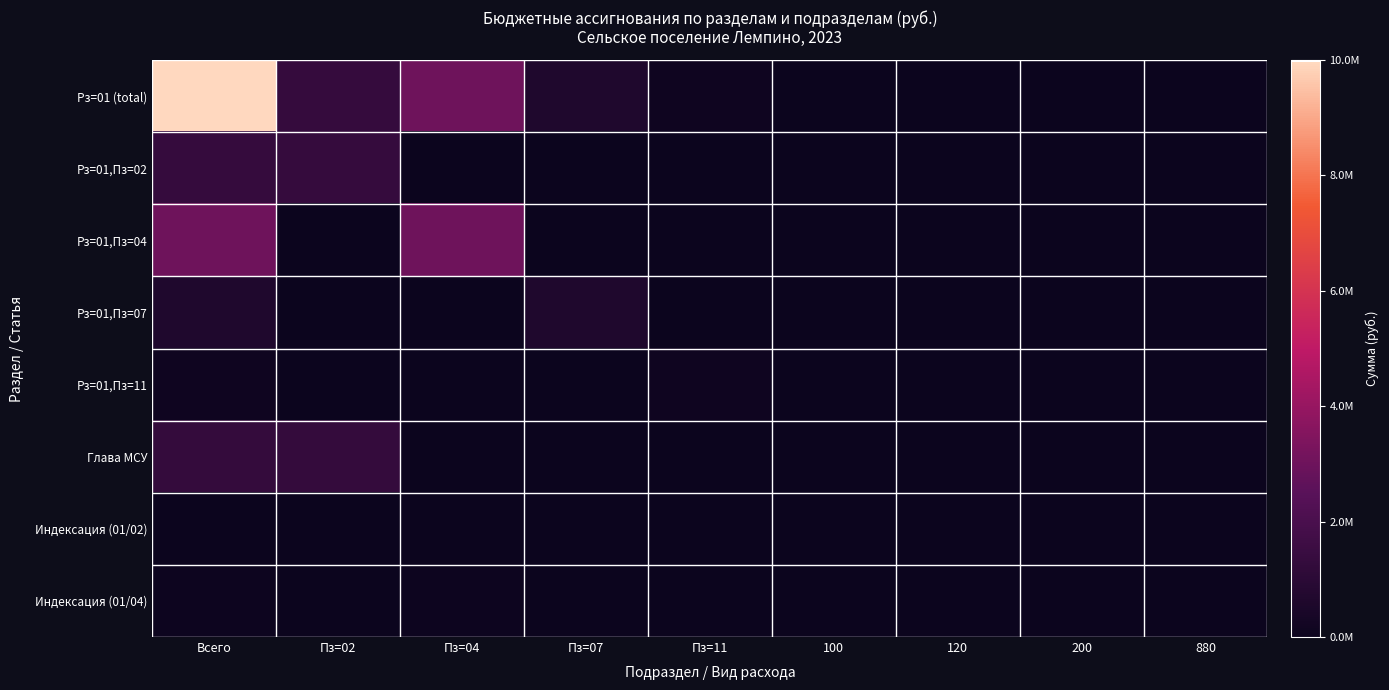

At which category is the sum across all series the highest?

Всего